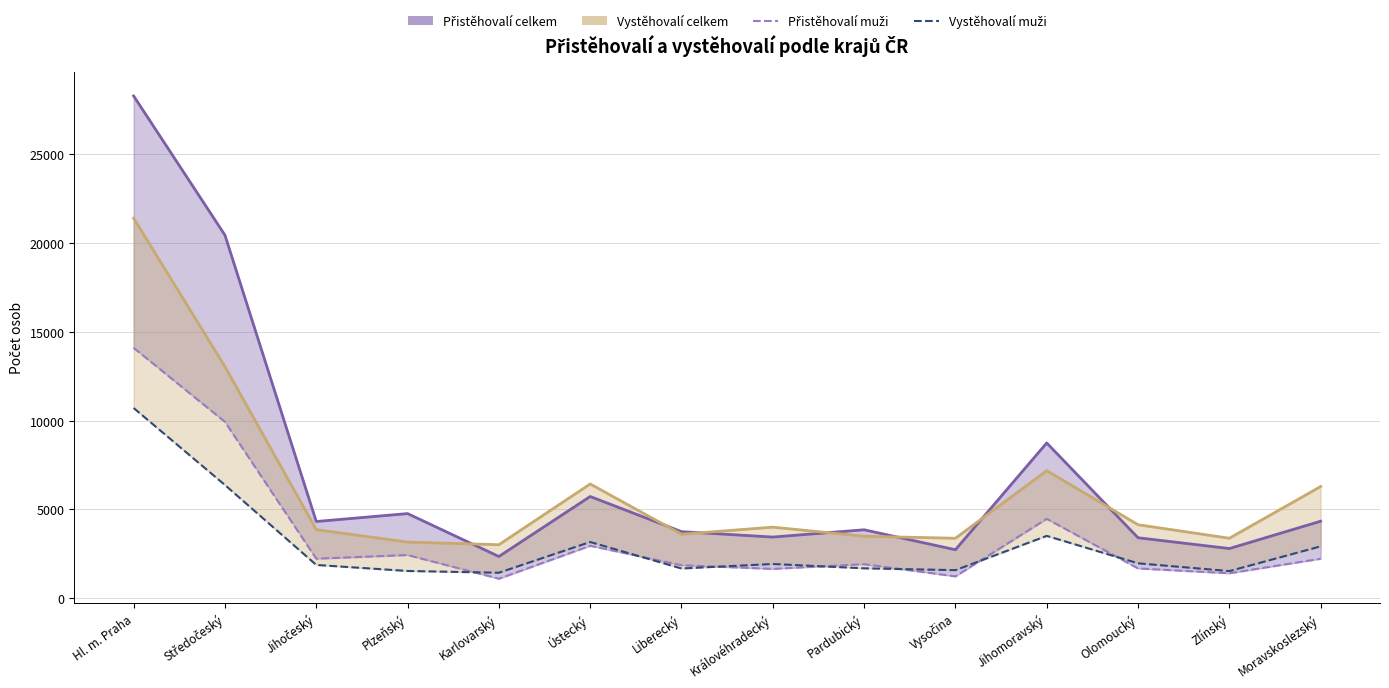

Reading left to right, transcribe all the data shown in this chart.

Přistěhovalí celkem (linie): 28289	20451	4322	4768	2351	5730	3751	3446	3856	2732	8746	3407	2799	4338
Vystěhovalí celkem (linie): 21404	13048	3864	3163	3015	6435	3606	4004	3492	3378	7186	4141	3379	6291
Přistěhovalí muži: 14104	9935	2227	2434	1100	2955	1858	1653	1919	1233	4474	1679	1407	2225
Vystěhovalí muži: 10714	6378	1876	1536	1437	3168	1676	1929	1685	1582	3512	1968	1529	2923